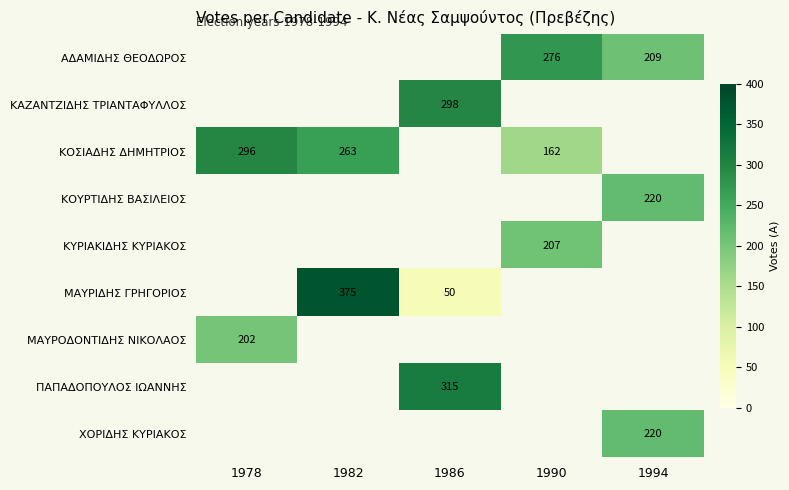

The value of ΜΑΥΡΙΔΗΣ ΓΡΗΓΟΡΙΟΣ at 1982 is 532.9. True or false?

False